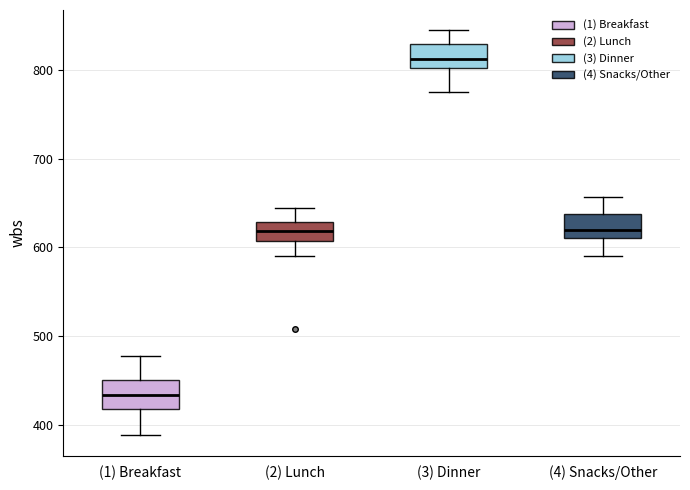

Reading left to right, transcribe this box plot: for each box, give where its median line is, the range the box spans, and where its two whiskers end, as read against the y-axis. The values are not printed on the chart, so give them approximately, as read against the axis.

(1) Breakfast: median 430, box 420 to 450, whiskers 390 to 480
(2) Lunch: median 620, box 610 to 630, whiskers 590 to 650
(3) Dinner: median 810, box 800 to 830, whiskers 780 to 850
(4) Snacks/Other: median 620, box 610 to 640, whiskers 590 to 660